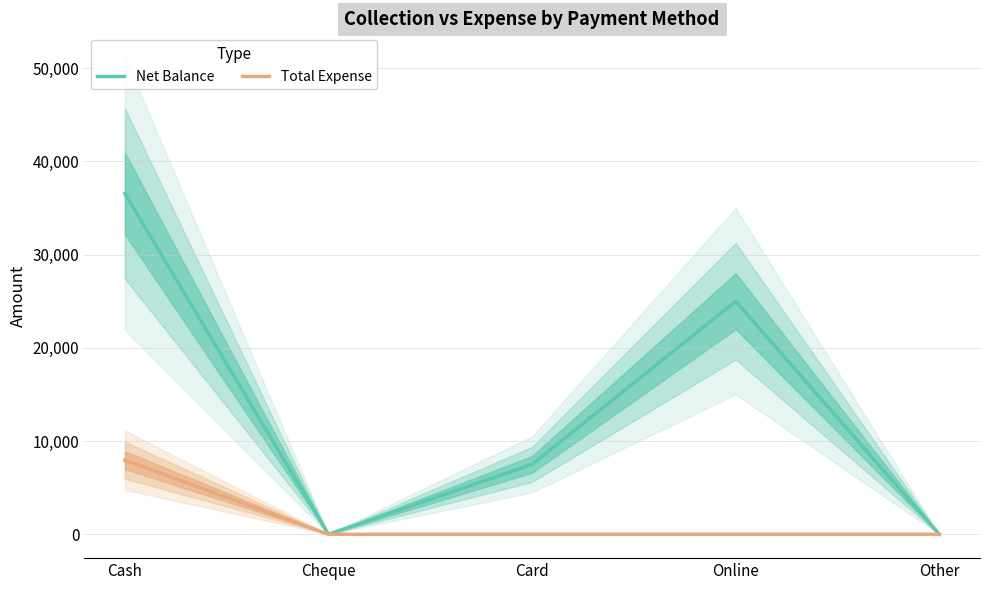

Is it true that Total Expense equals 7945 at Cash?

True